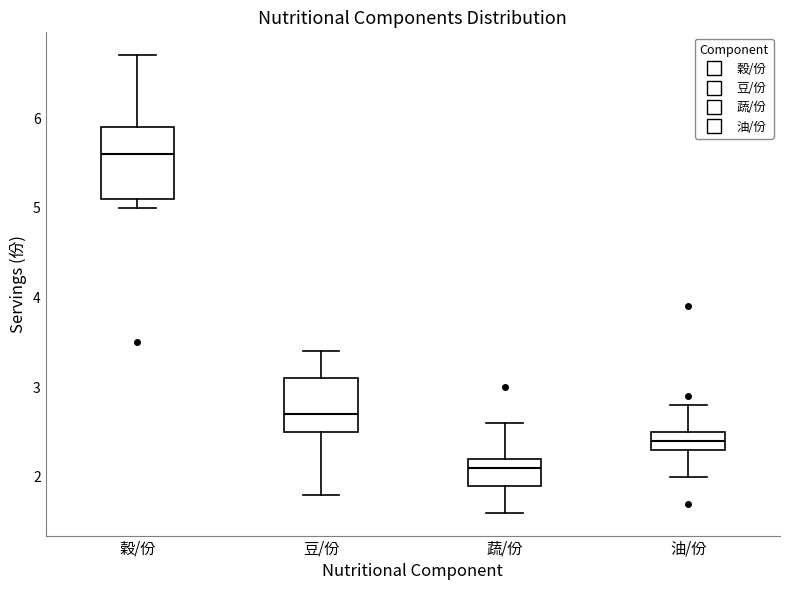

Comparing the boxes themselves (not the whiskers), which one is the tallest?

穀/份